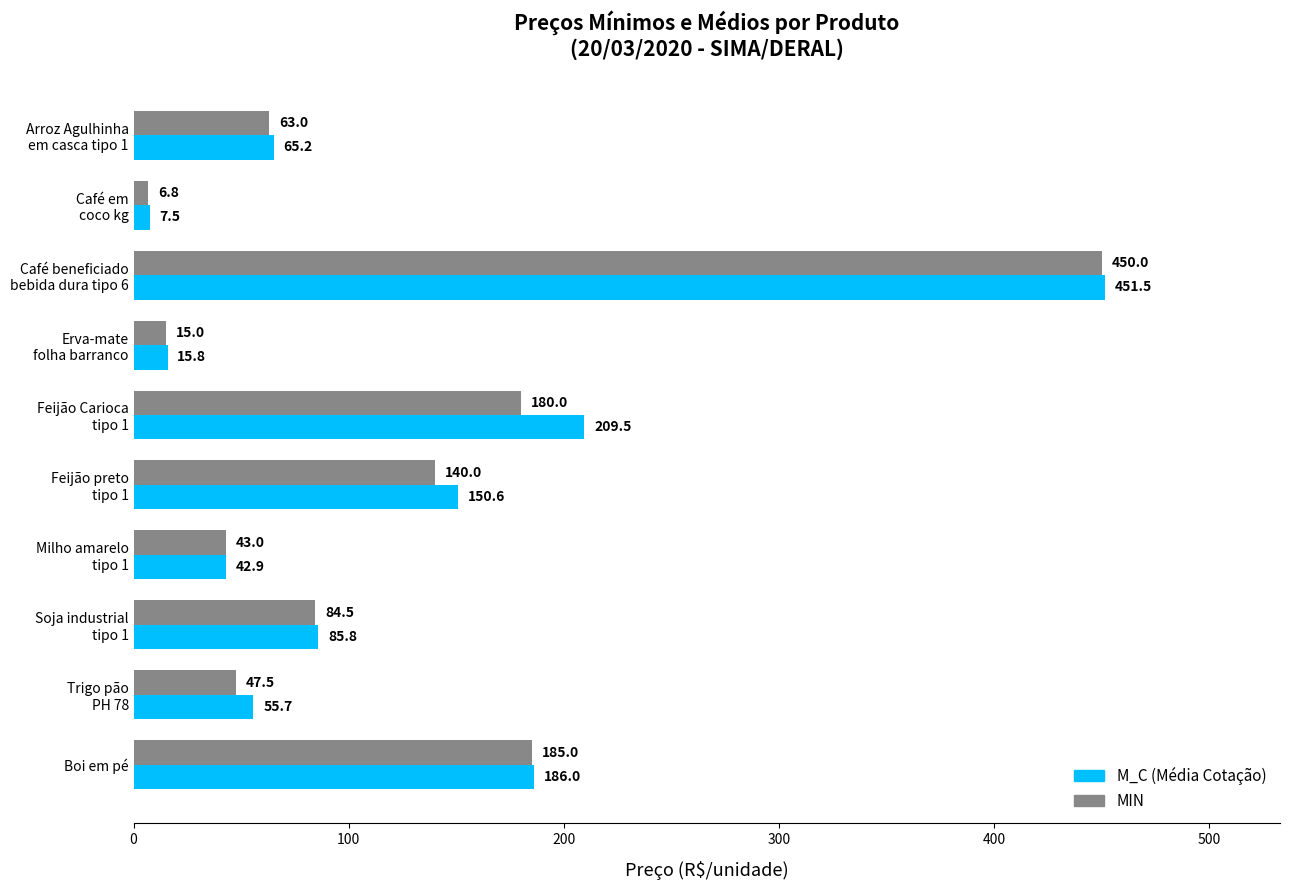

Which series has the largest total across all categories?

M_C (Média Cotação)